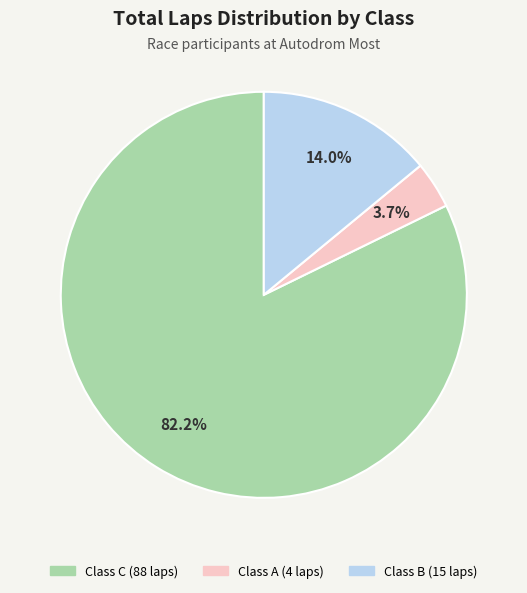

Does any single category account for the majority?

Yes